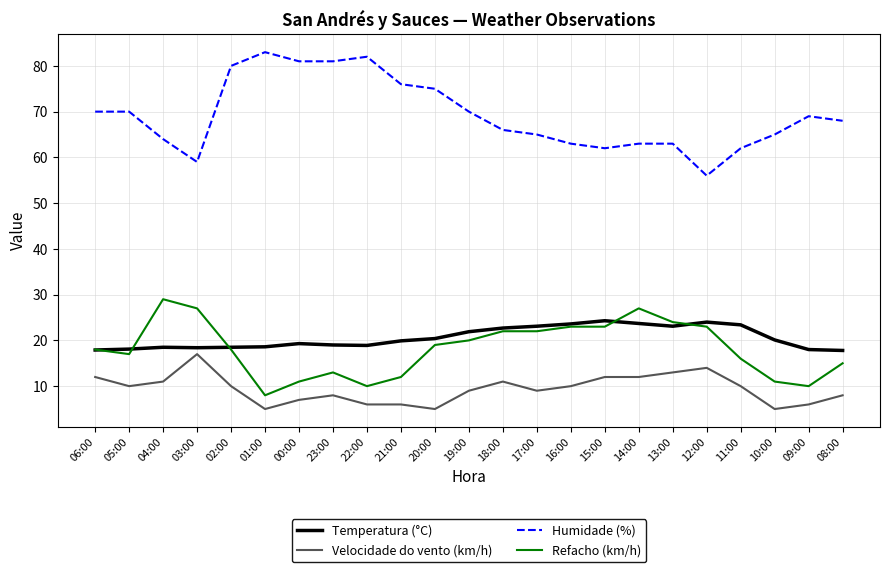

What is the average value of the Refacho (km/h) series?

18.2